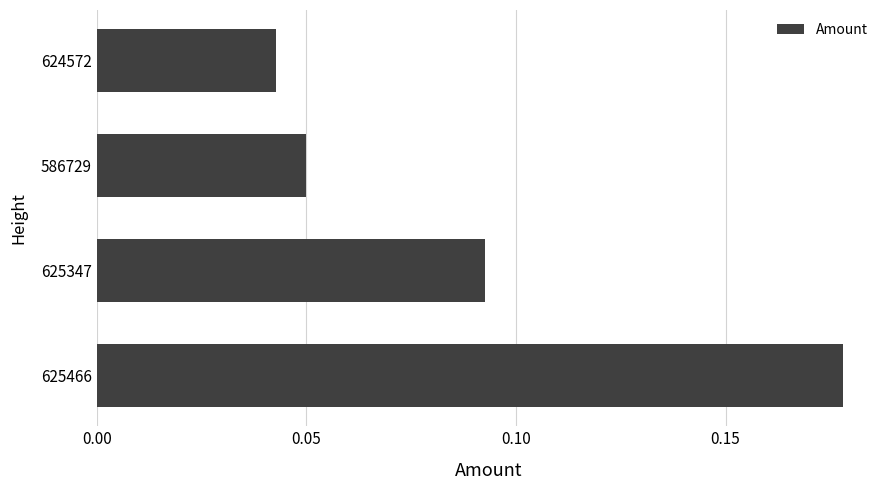

Which label corresponds to the smallest value in the chart?

624572